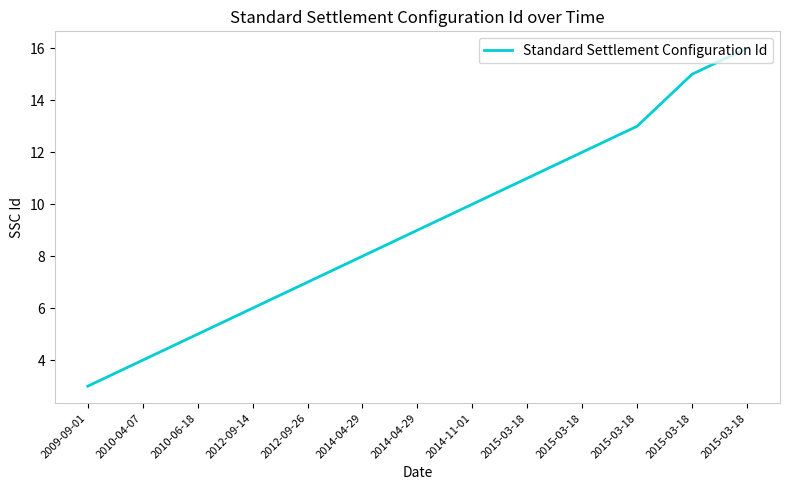

Which category has the lowest value across all series?

2009-09-01